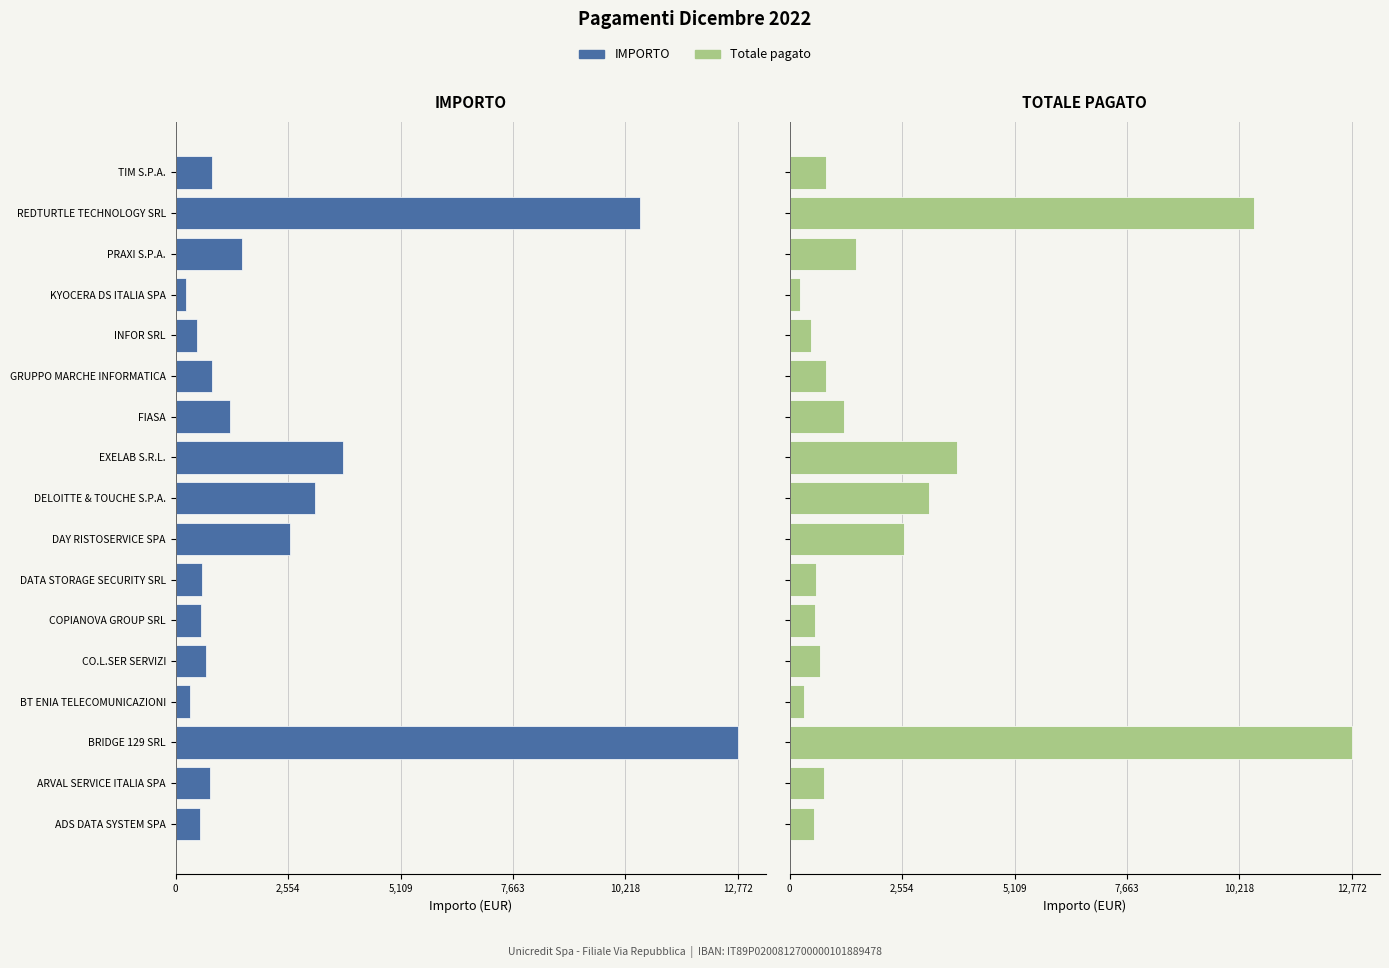

What are all the series names shown in the legend?

IMPORTO, Totale pagato